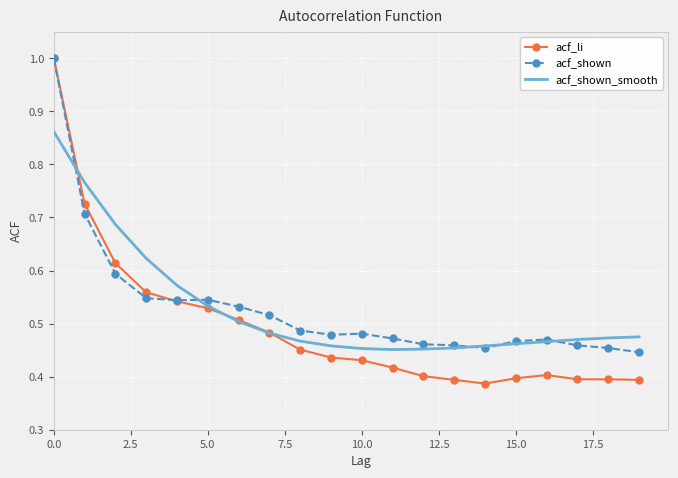

Which series has the largest range (max minus min)?

acf_li